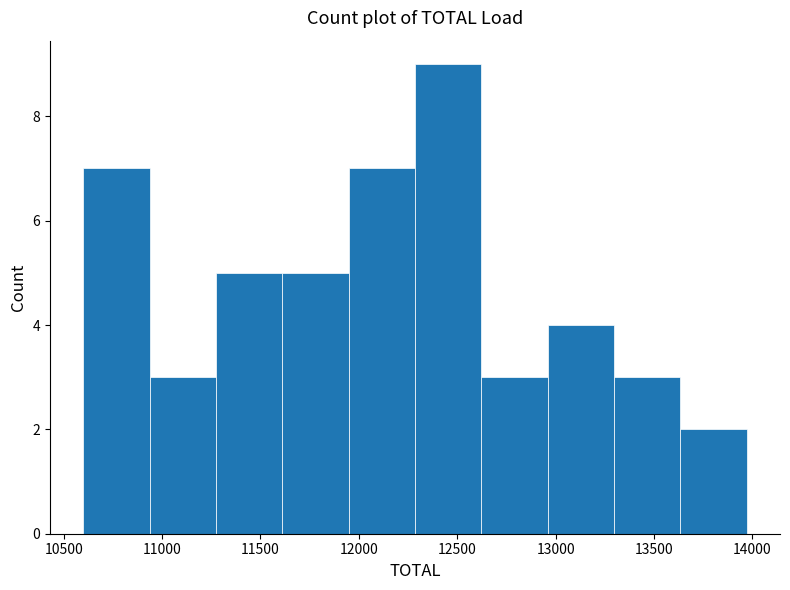

Reading left to right, transcribe this chart: for each bar, give the range it covers on the x-axis and its height. Neither the bar edges nor the heights are printed on the chart, so give them approximately, as read against the axes.

10600 to 10950: 7
10950 to 11250: 3
11250 to 11600: 5
11600 to 11950: 5
11950 to 12300: 7
12300 to 12600: 9
12600 to 12950: 3
12950 to 13300: 4
13300 to 13650: 3
13650 to 13950: 2